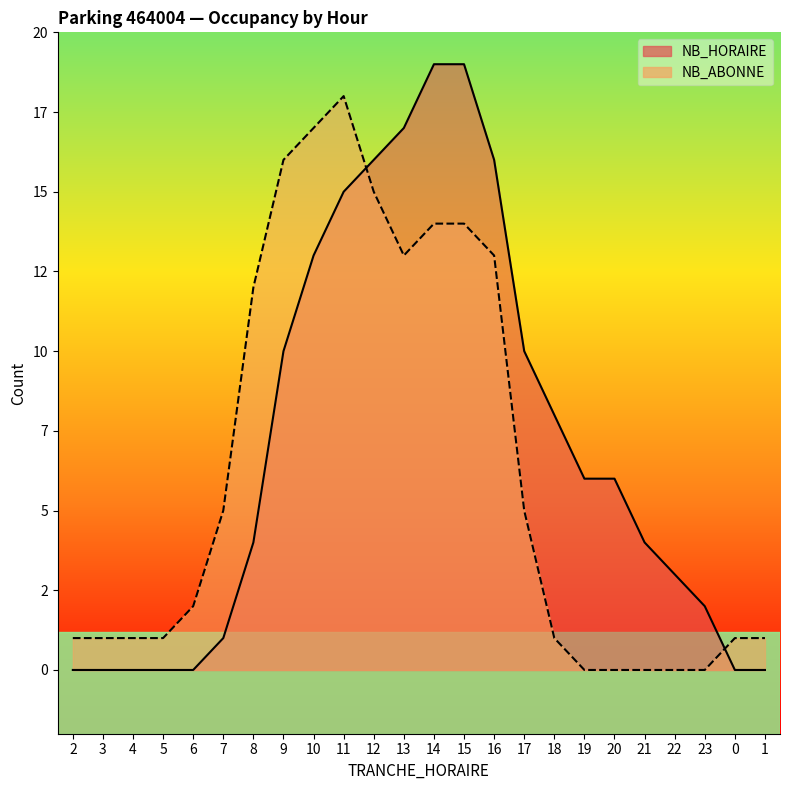

What is the greatest value displayed?

19